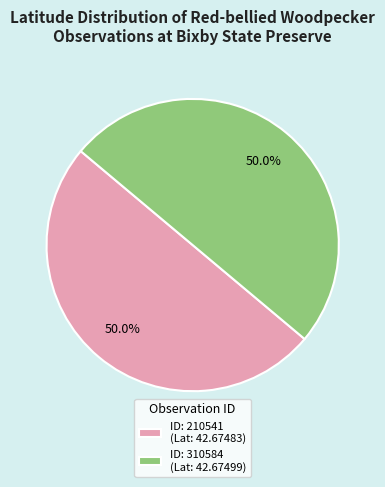

How many slices are in this pie chart?

2